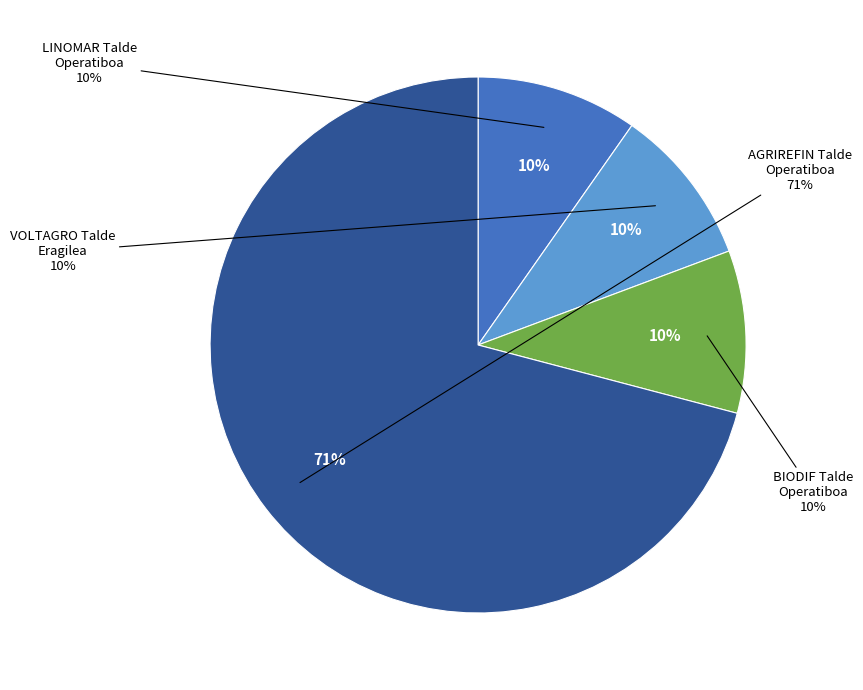

How many slices are in this pie chart?

4